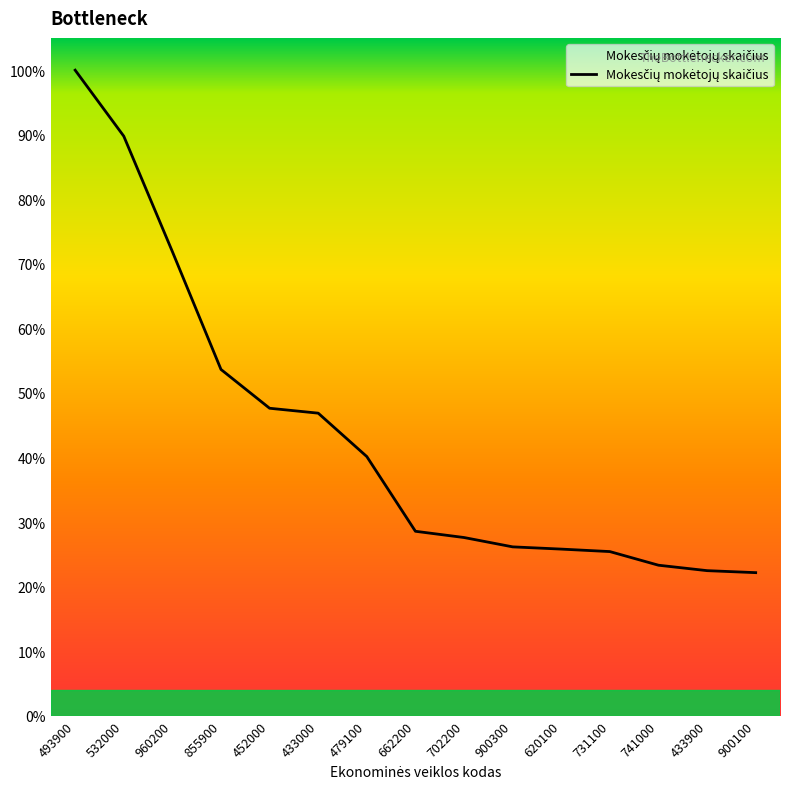

Is this an area chart (filled region under the line)?

Yes